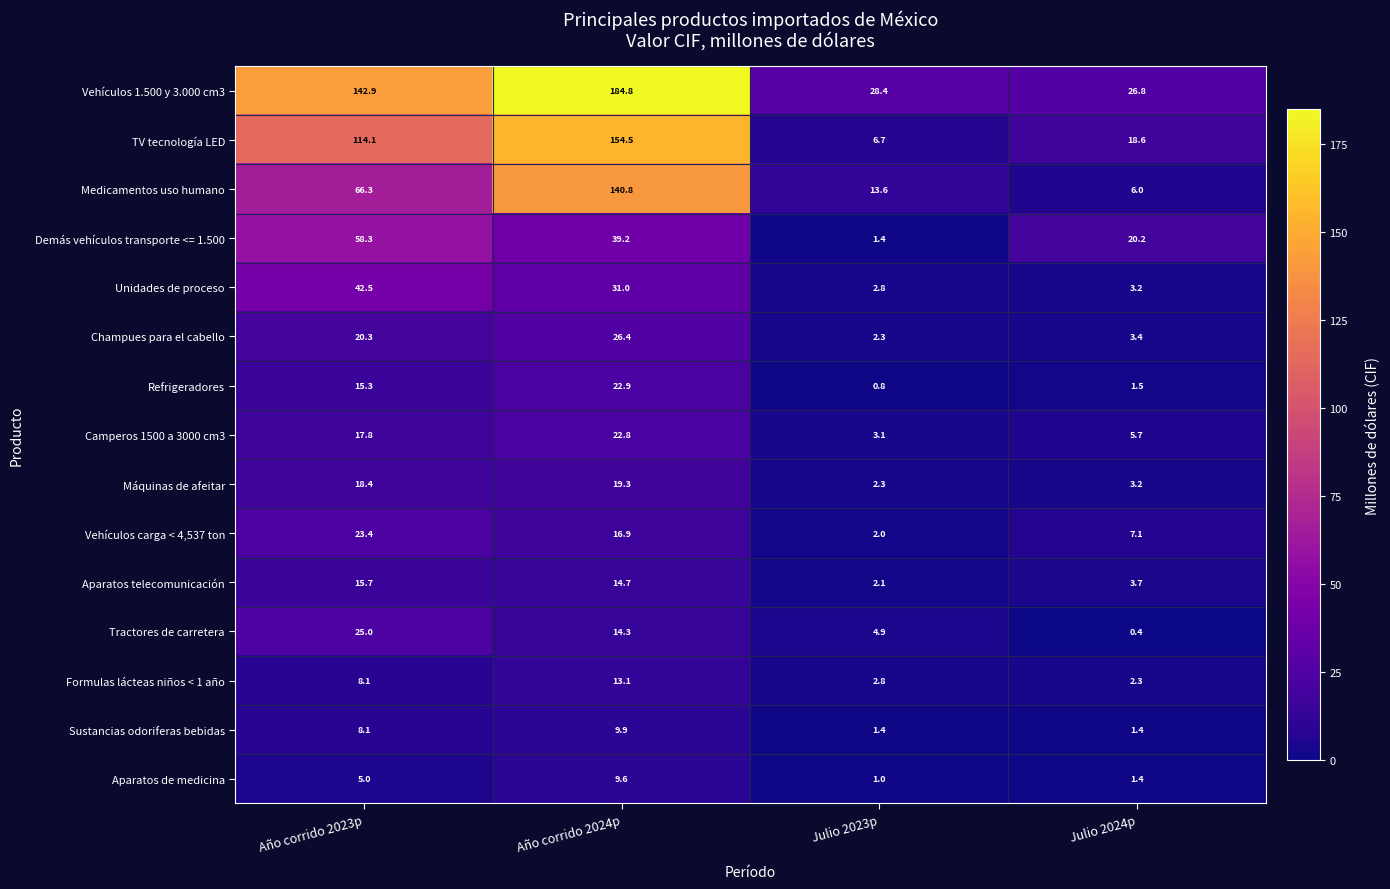

What is the average value of the Unidades de proceso series?

19.9